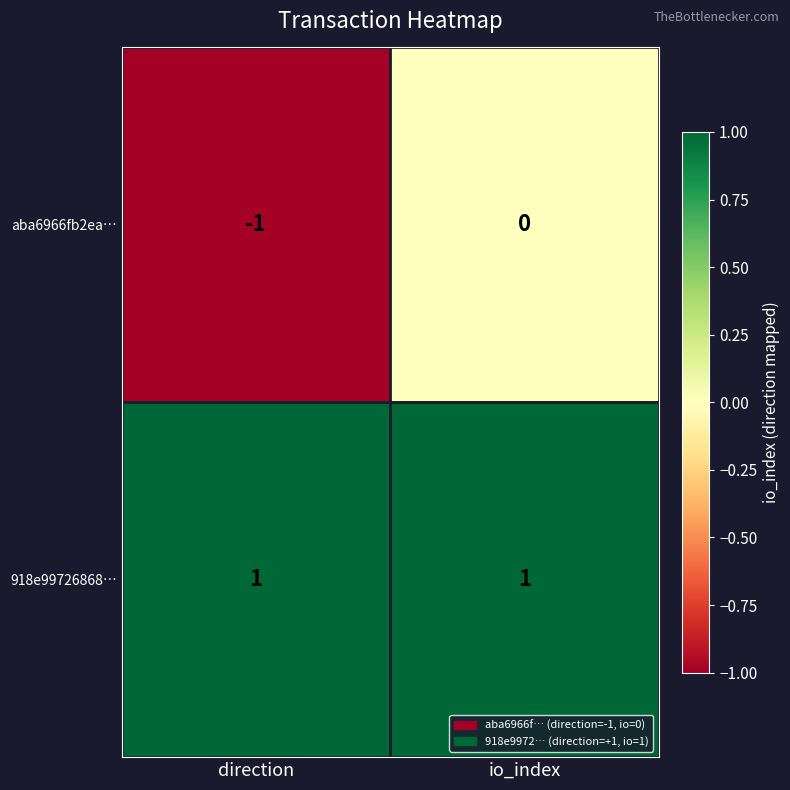

How many categories are shown in the chart?

2